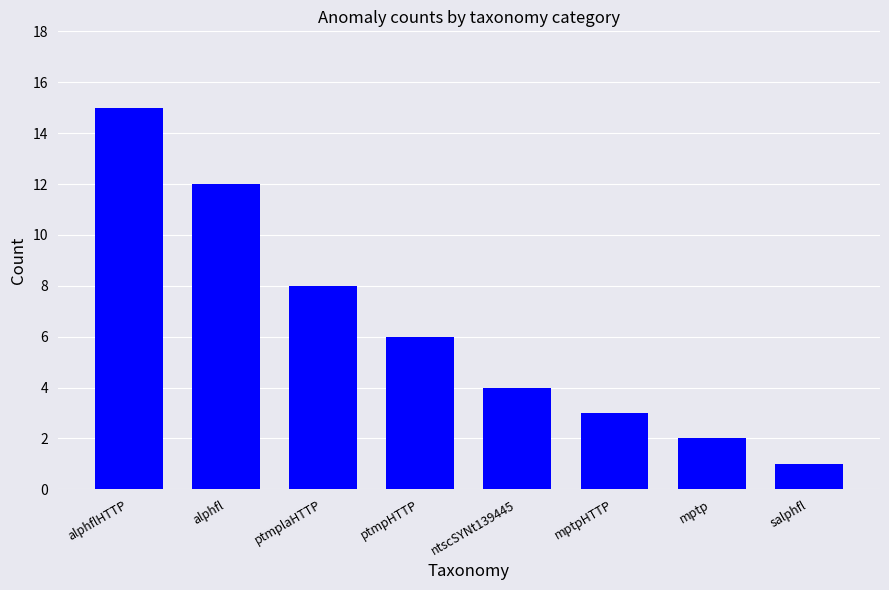

What is the label of the 3rd bar from the left?

ptmplaHTTP